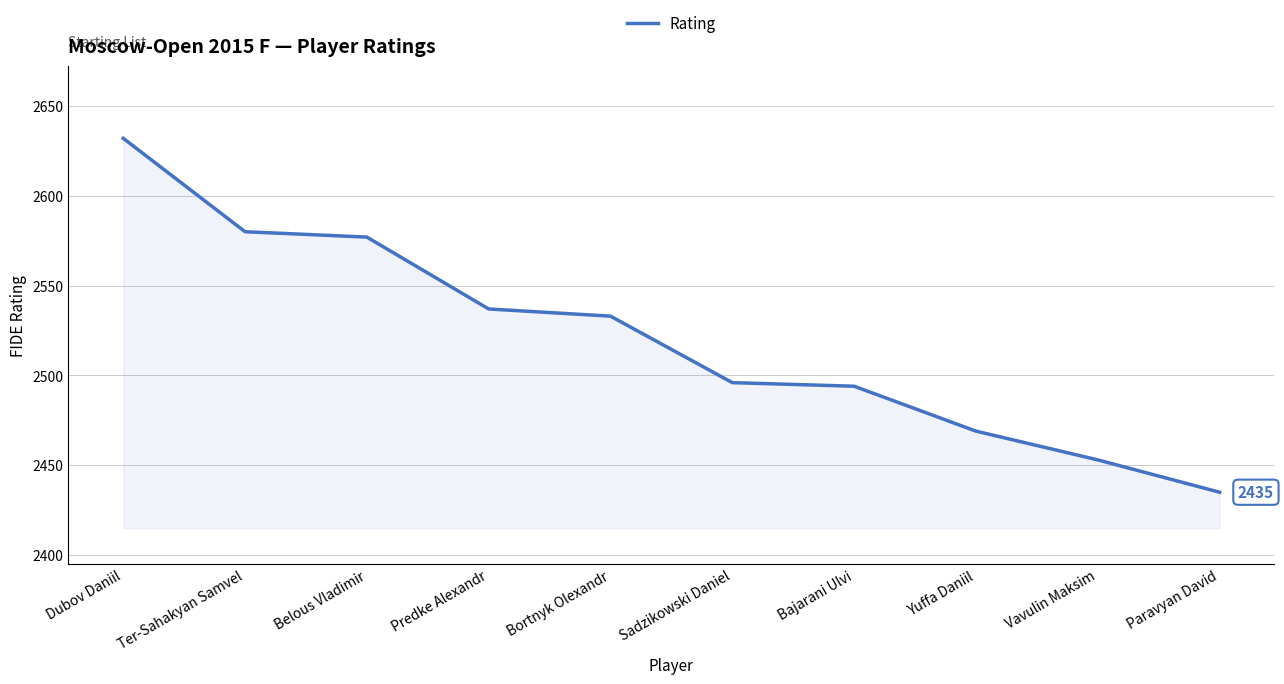

Does the chart display data point markers on the line(s)?

No